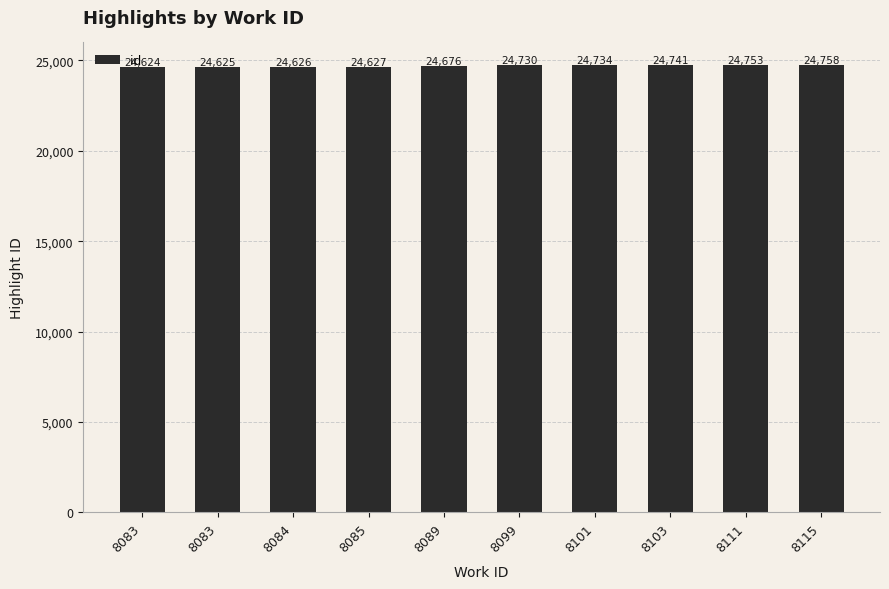

What is the difference between the maximum and minimum values?

134